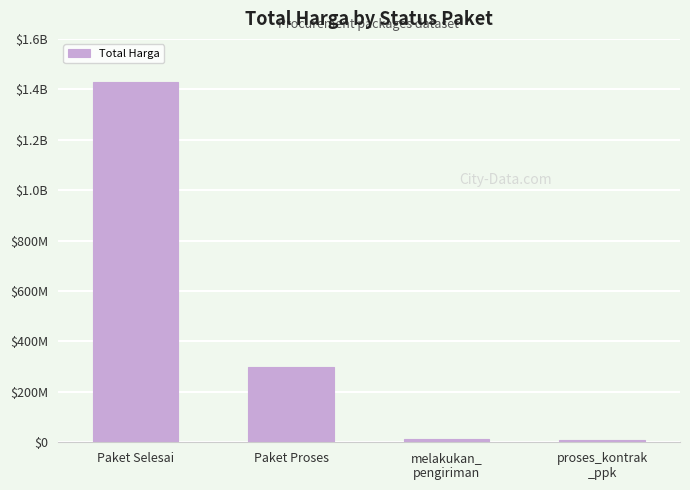

What is the difference between the values at Paket Proses and proses_kontrak
_ppk?

288500000